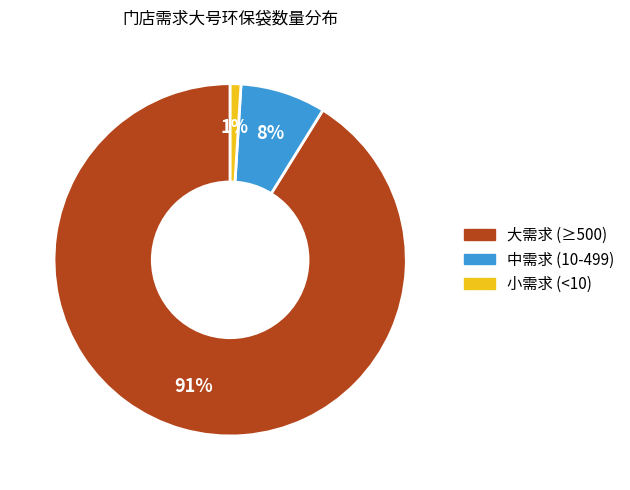

To the nearest percent, what is the difference between the largest and smallest slice percentages?

90%